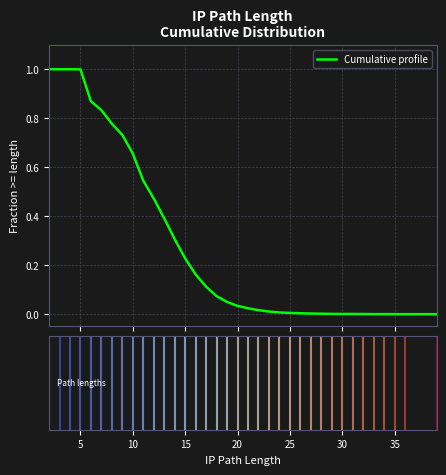

What is the difference between the second highest and second lowest values?

1.0